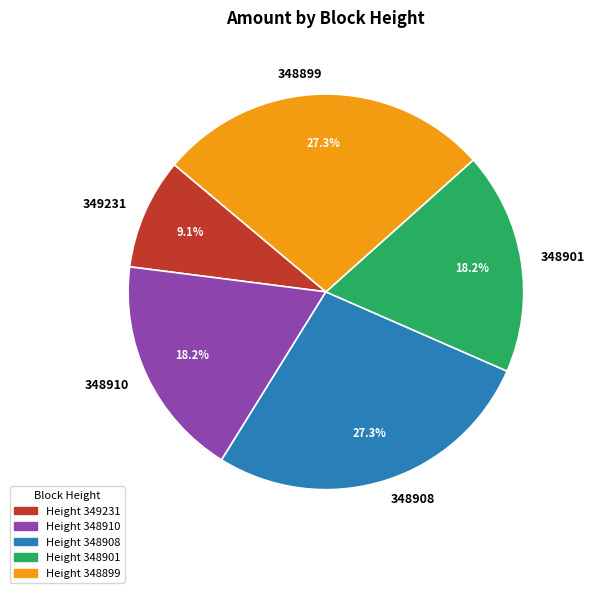

Does 348899 represent more than half of the total?

No